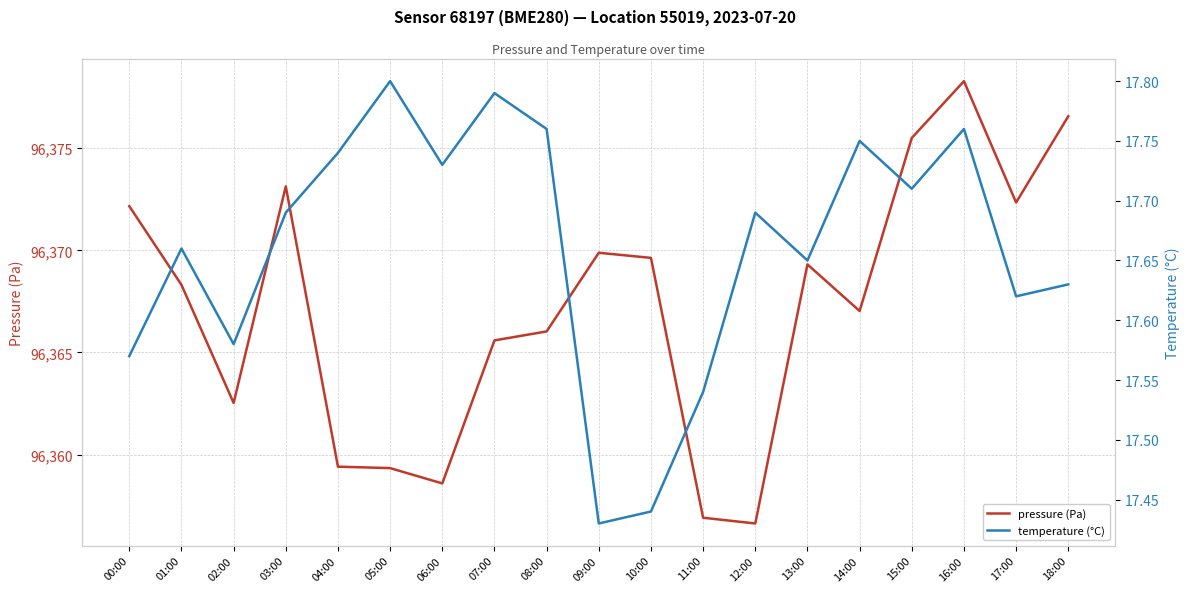

Is the value of pressure (Pa) at 09:00 greater than the value of temperature (°C) at 09:00?

Yes